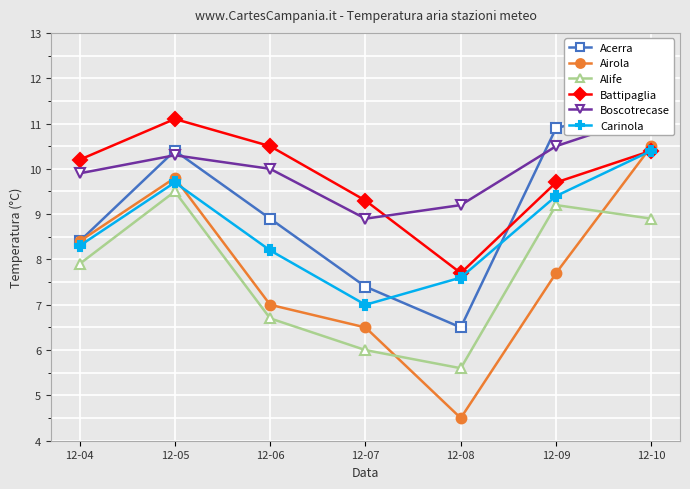

Is it true that Boscotrecase equals 11.2 at 12-10?

True